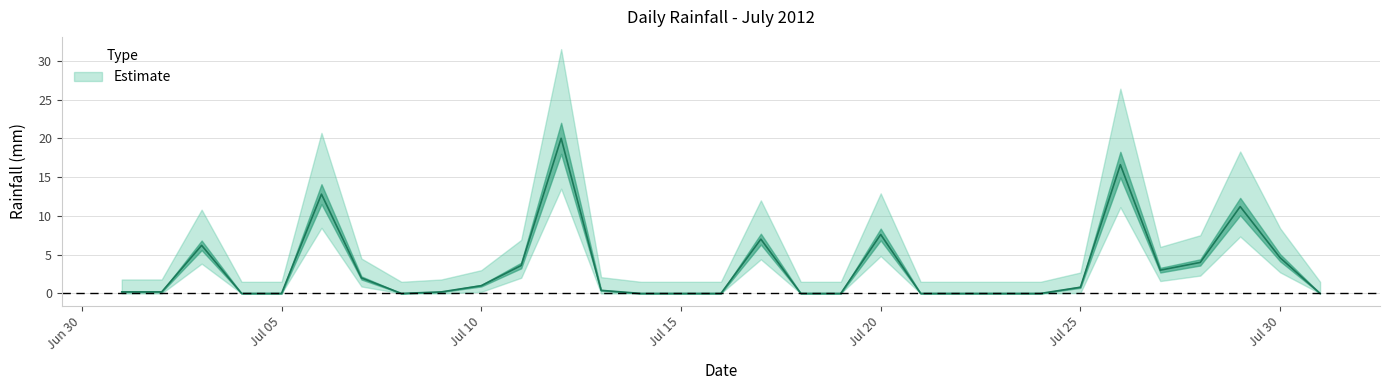

At which label is the value closest to 10?

2012-07-29